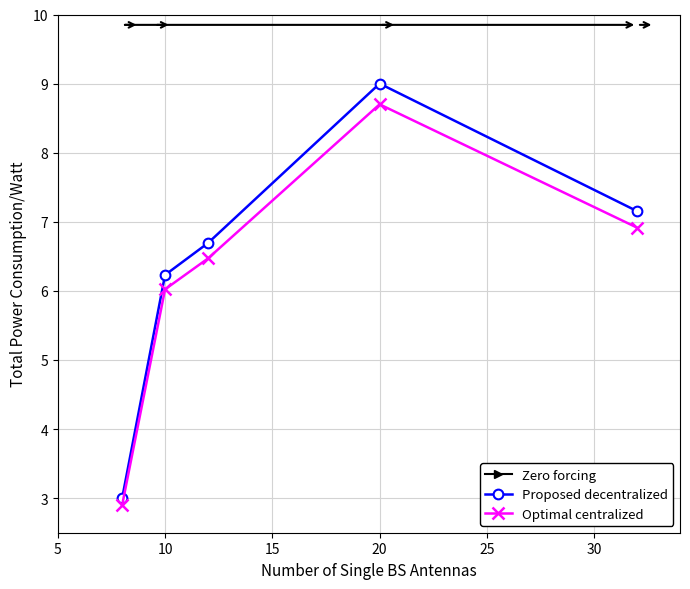

What is the value of the Optimal centralized point at the 3rd from the left?

6.5